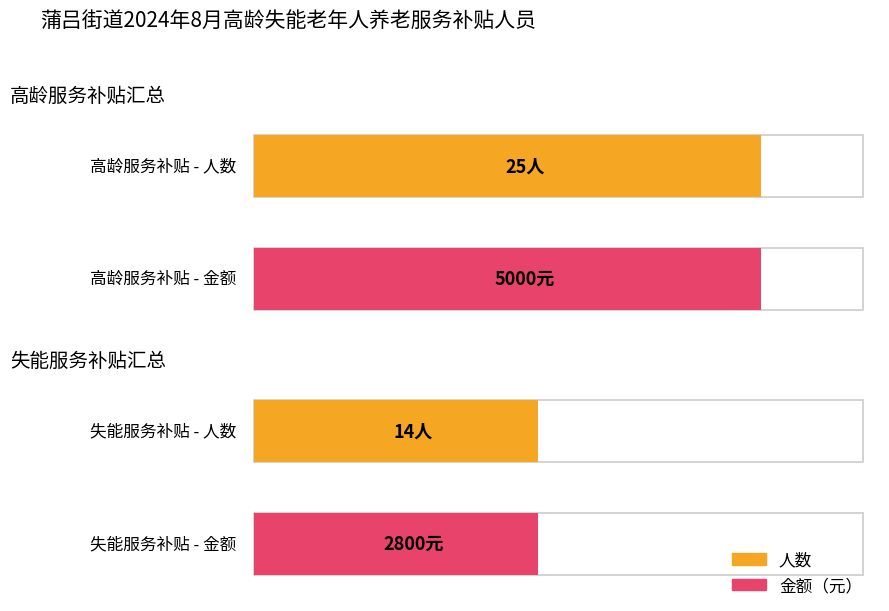

The 高龄服务补贴 series shows 25 at 0. True or false?

True